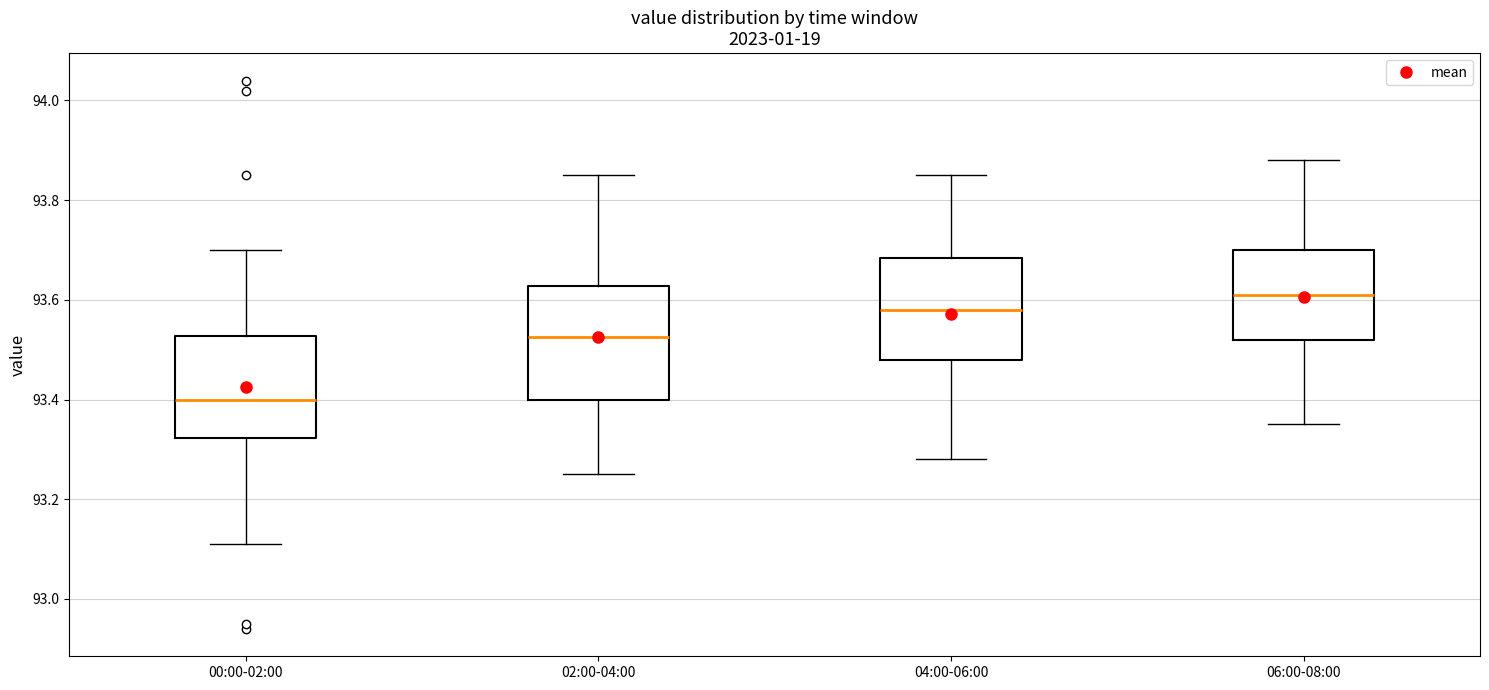

Reading left to right, read every box against the y-axis: the position of its median line, the range the box covers, and the ends of its whiskers. The values are not printed on the chart, so give them approximately, as read against the axis.

00:00-02:00: median 93.40, box 93.32 to 93.52, whiskers 93.12 to 93.70
02:00-04:00: median 93.52, box 93.40 to 93.62, whiskers 93.26 to 93.86
04:00-06:00: median 93.58, box 93.48 to 93.68, whiskers 93.28 to 93.86
06:00-08:00: median 93.62, box 93.52 to 93.70, whiskers 93.36 to 93.88